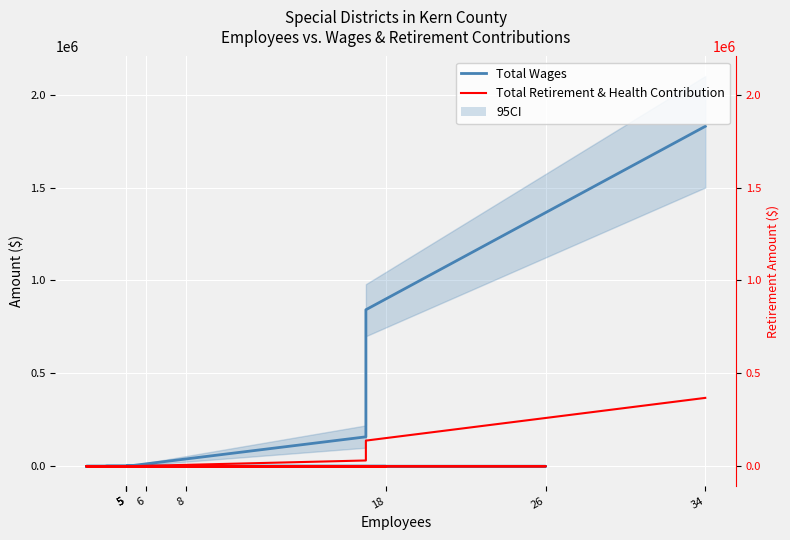

True or false: Total Retirement & Health Contribution has more than 0 points higher than both neighbors.

False